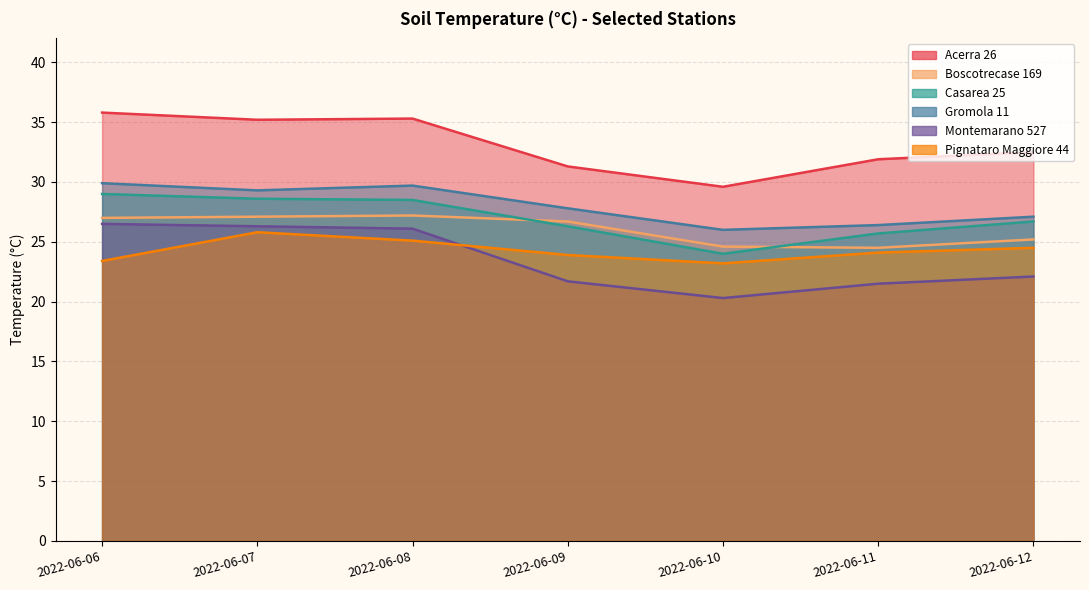

At which category does the chart reach its minimum across all series?

2022-06-10